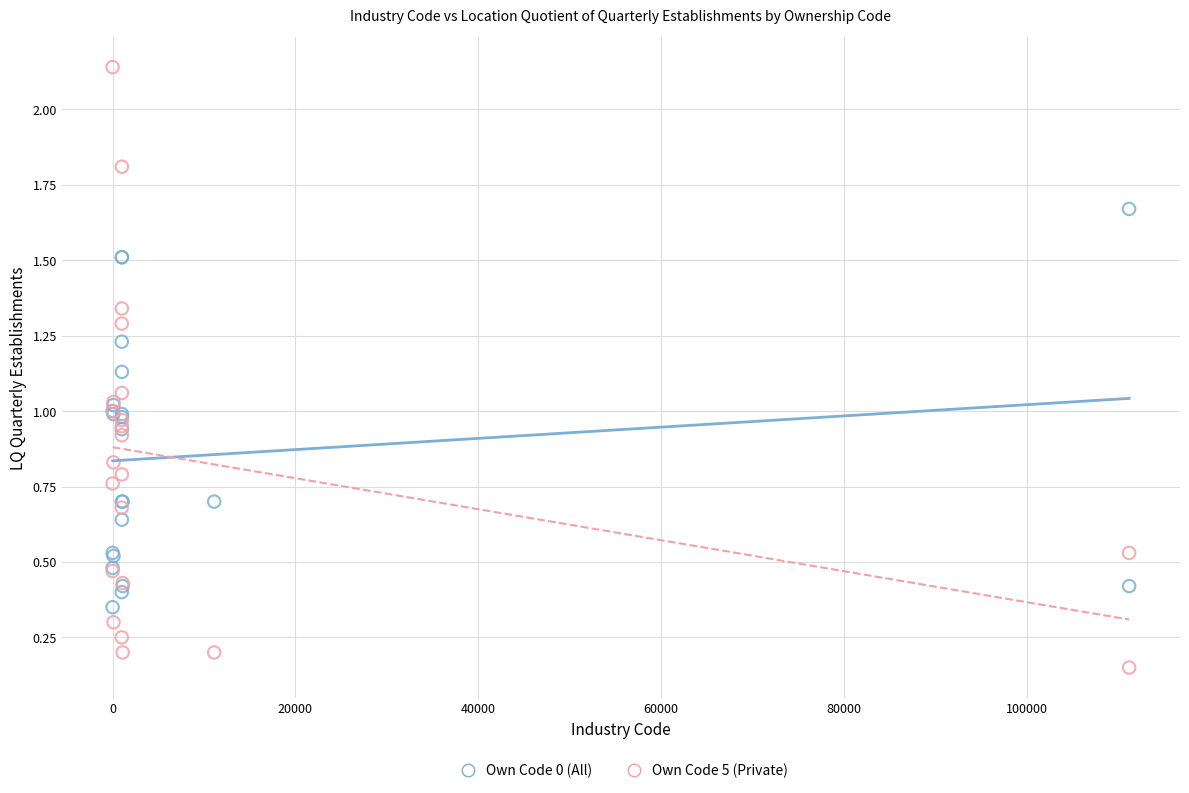

Which series contains the lowest Y value?

Own Code 5 (Private)